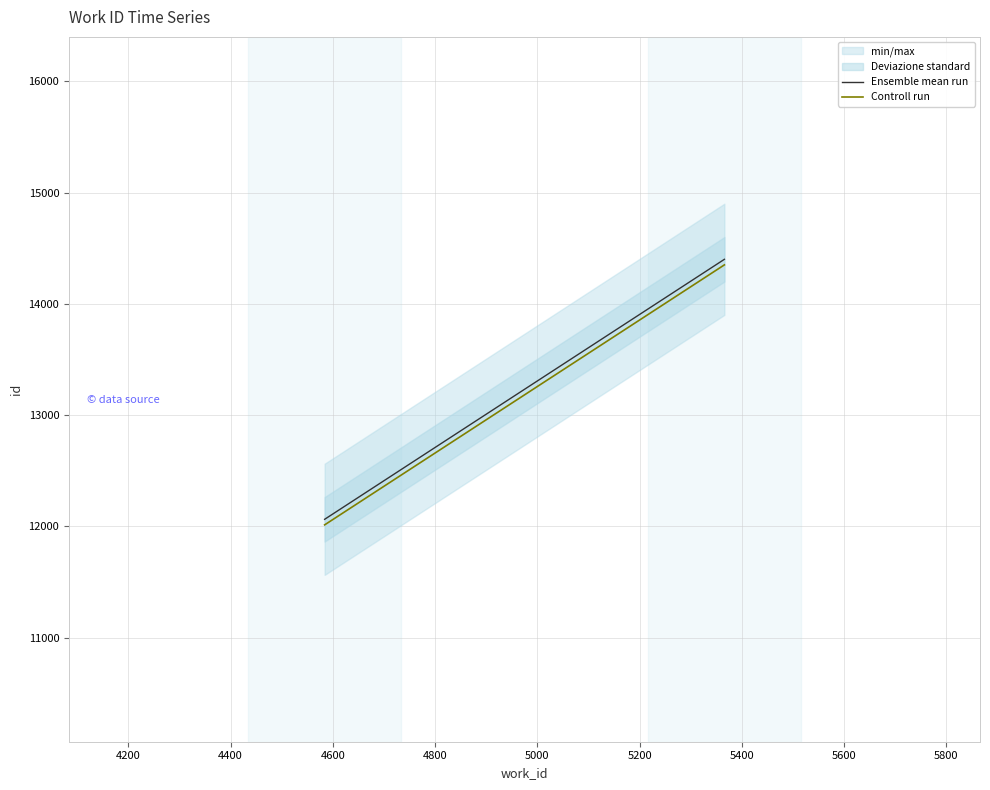

List the series in order of their overall mean, highest first.

Ensemble mean run, Controll run